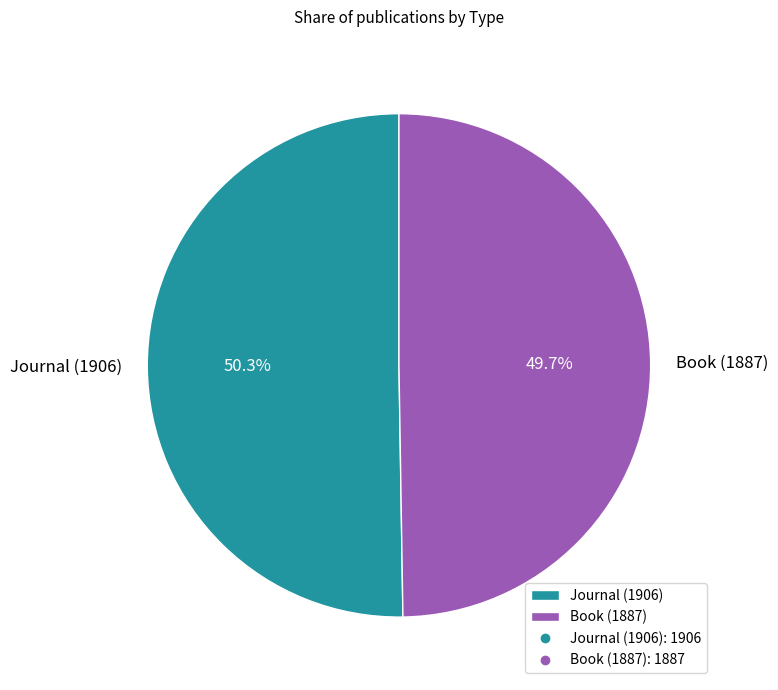

How much of the chart is everything except Book (1887)?

50.3%